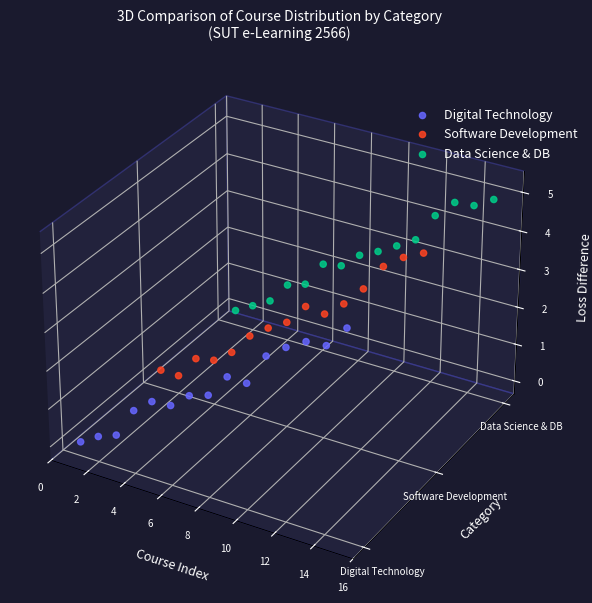

At how many categories does at least one series exceed 0?

15